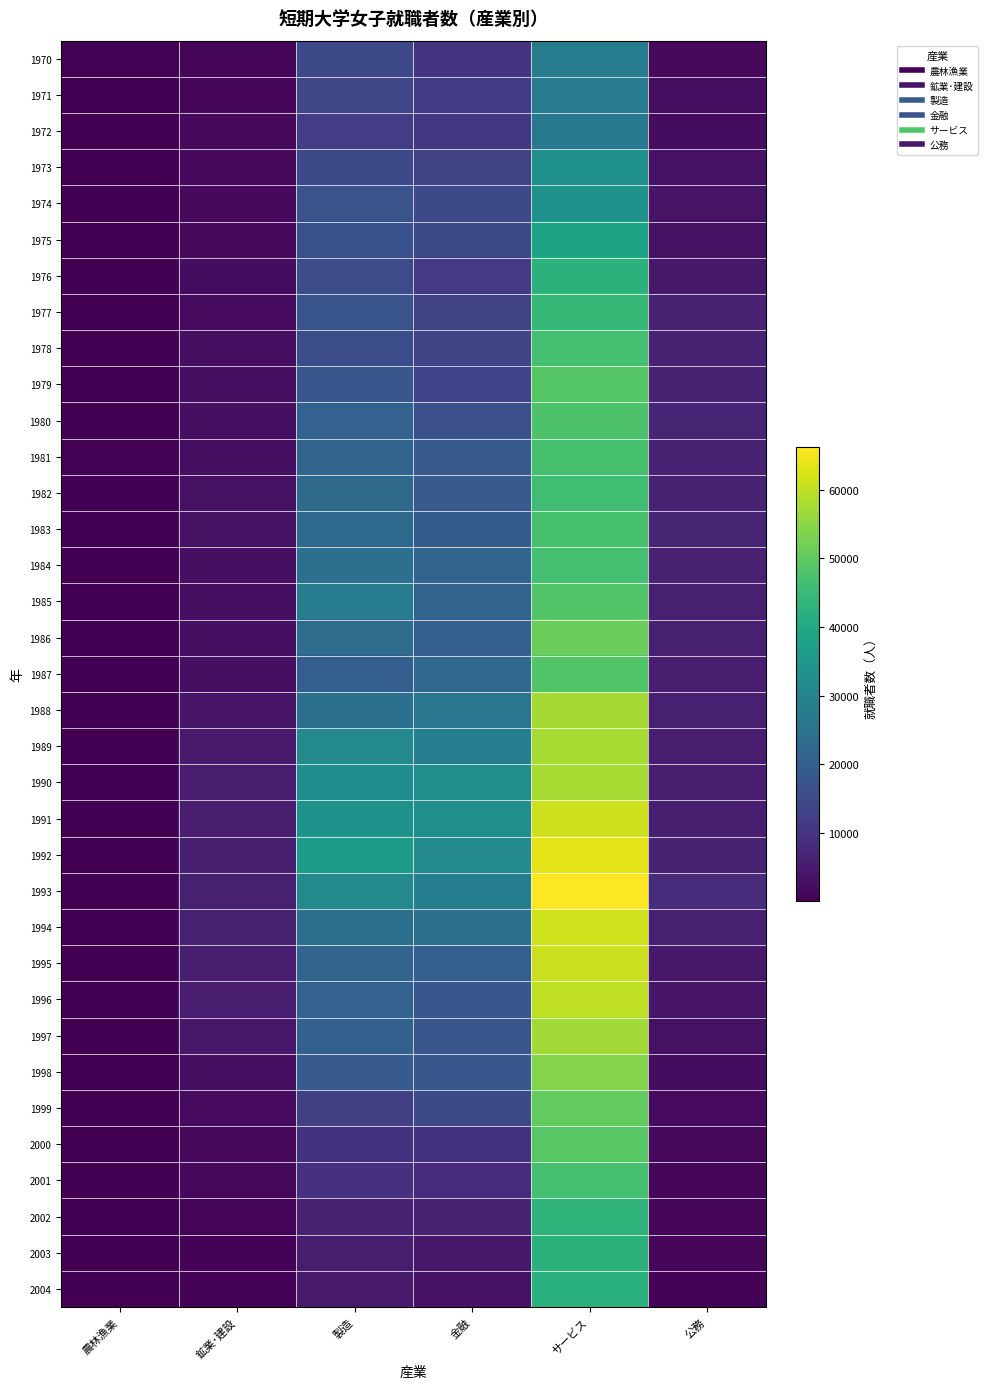

Between 公務 and サービス, which is larger?

サービス